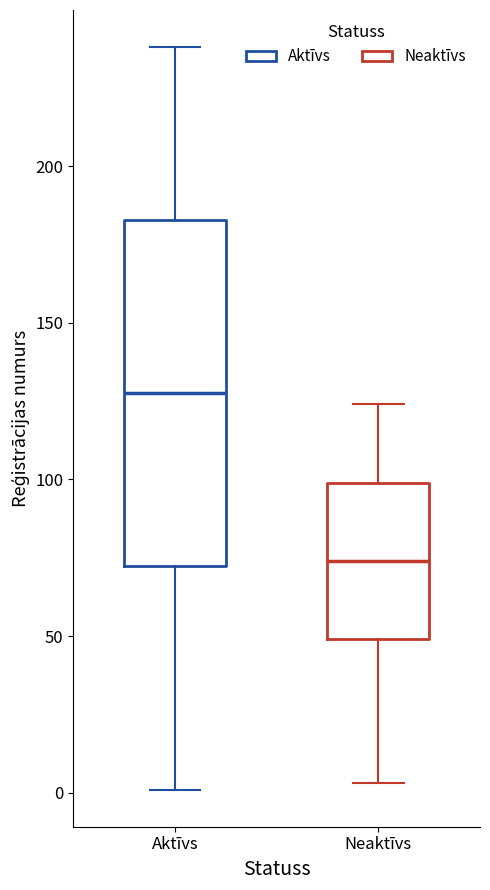

Which box is the tallest, from its lower edge to its upper edge?

Aktīvs